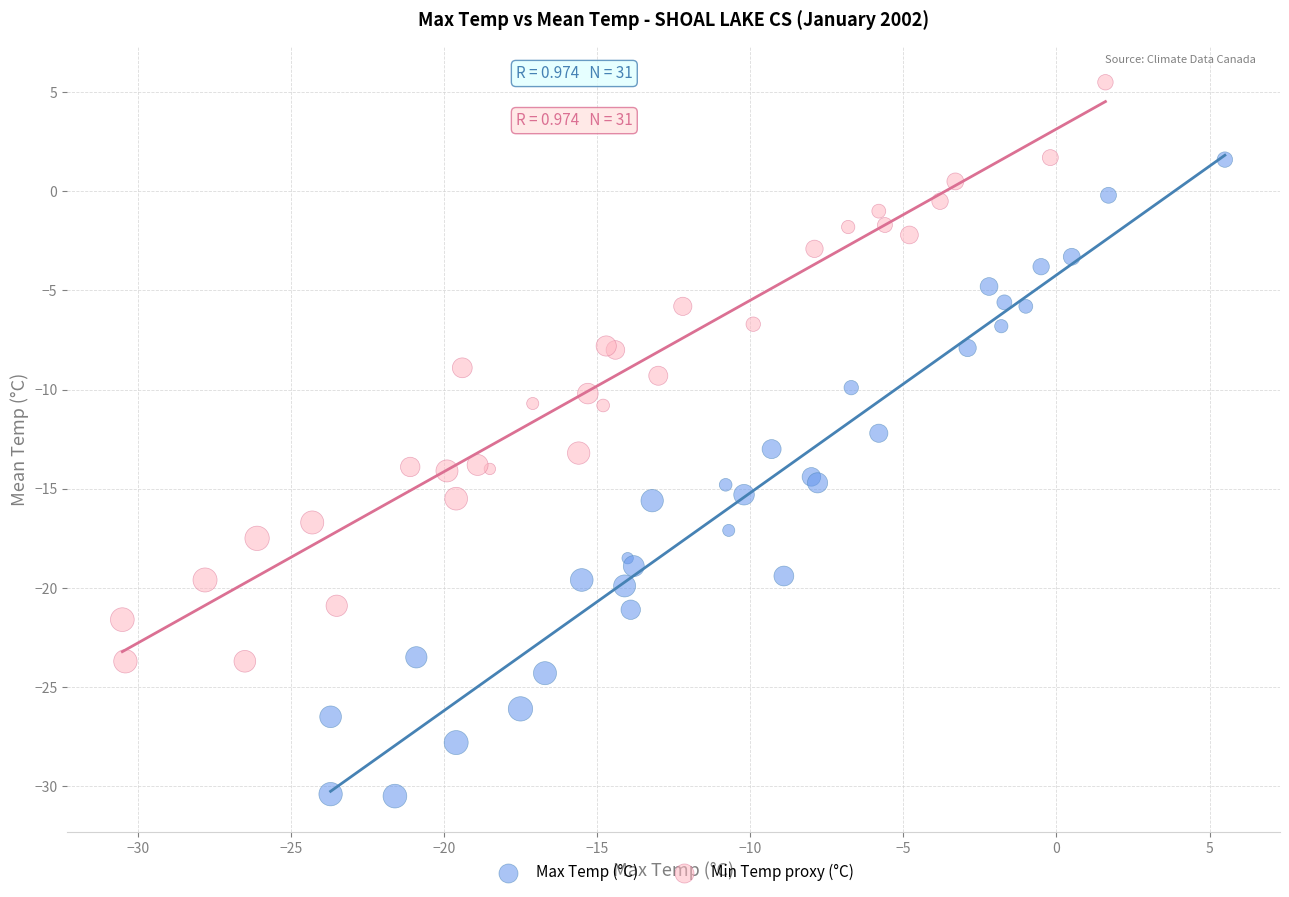

Which series contains the lowest Y value?

Max Temp (°C)